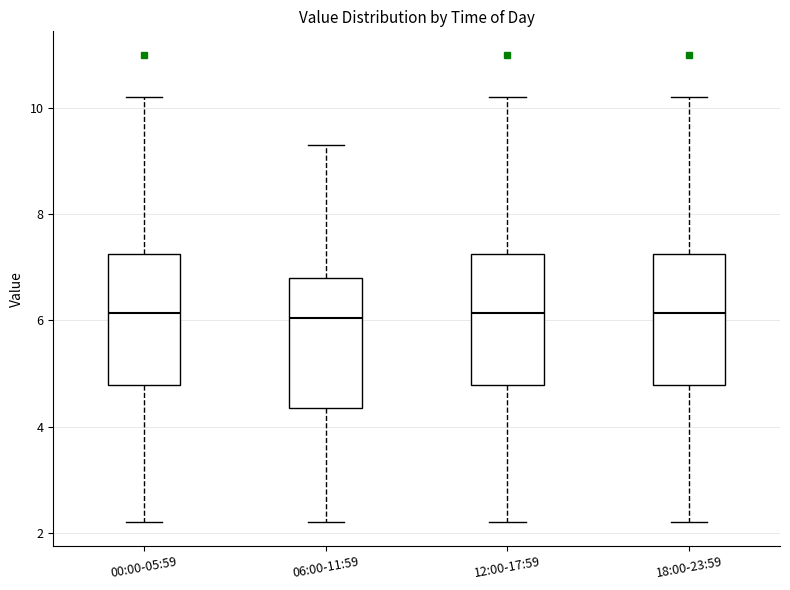

Where does the upper whisker of the box for 00:00-05:59 end on the y-axis? The values are not printed on the chart, so give them approximately, as read against the axis.

10.2